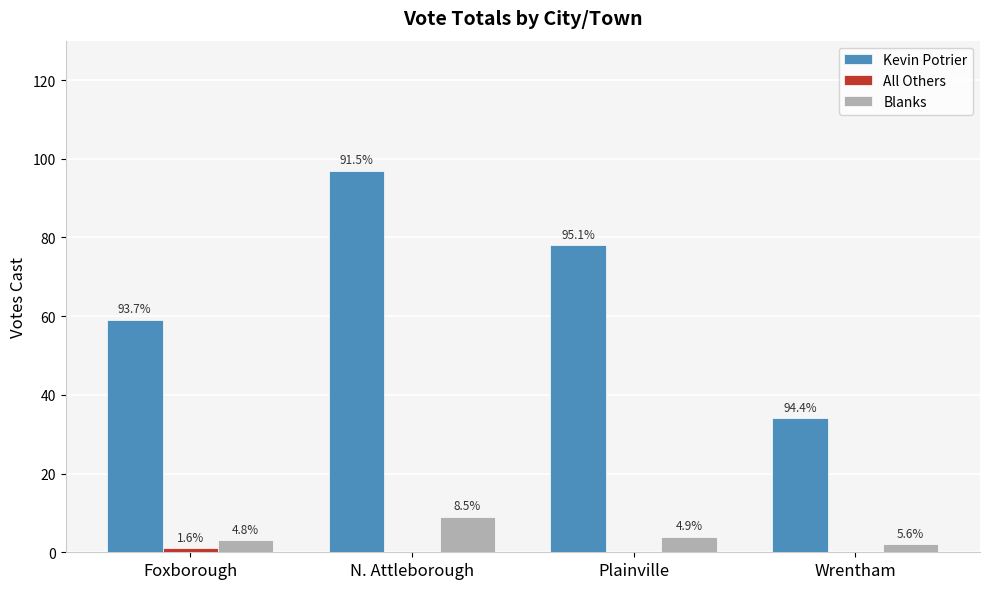

Are the bars horizontal?

No